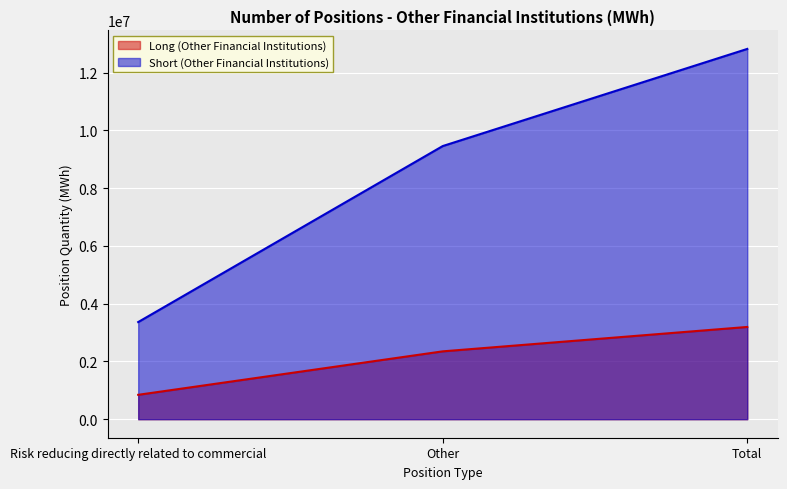

Rank the series by their average value, from highest to lowest.

Short (Other Financial Institutions), Long (Other Financial Institutions)